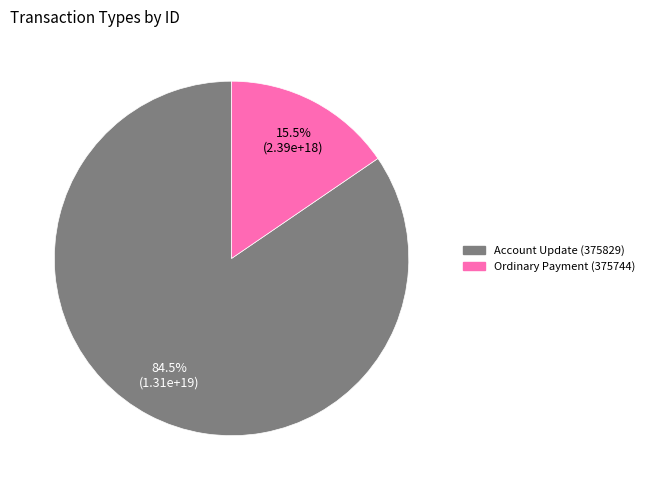

Does Account Update (375829) represent more than half of the total?

Yes